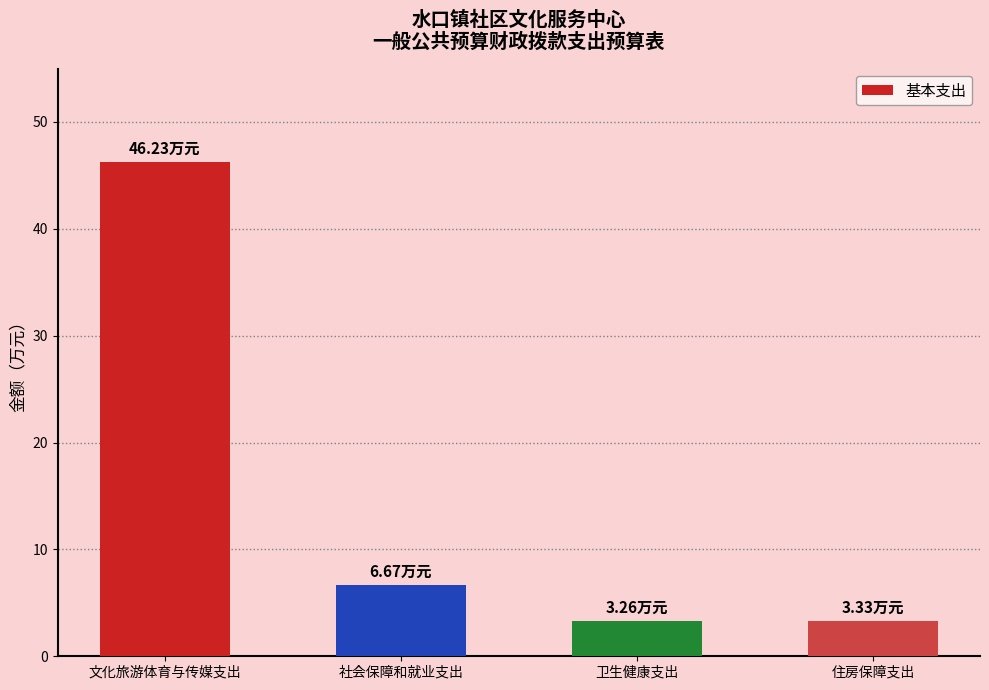

How many data points are less than 6?

2